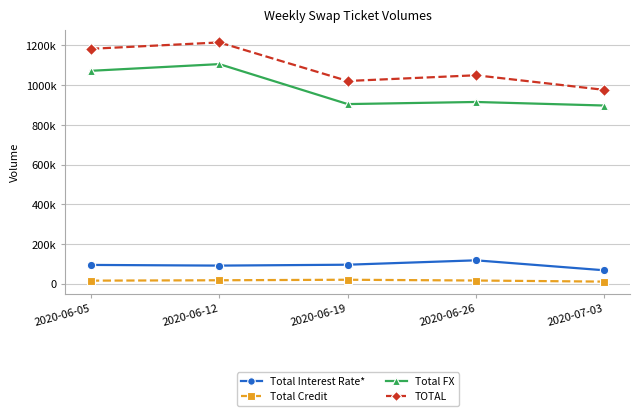

The Total FX series shows 1072250 at 2020-06-05. True or false?

True